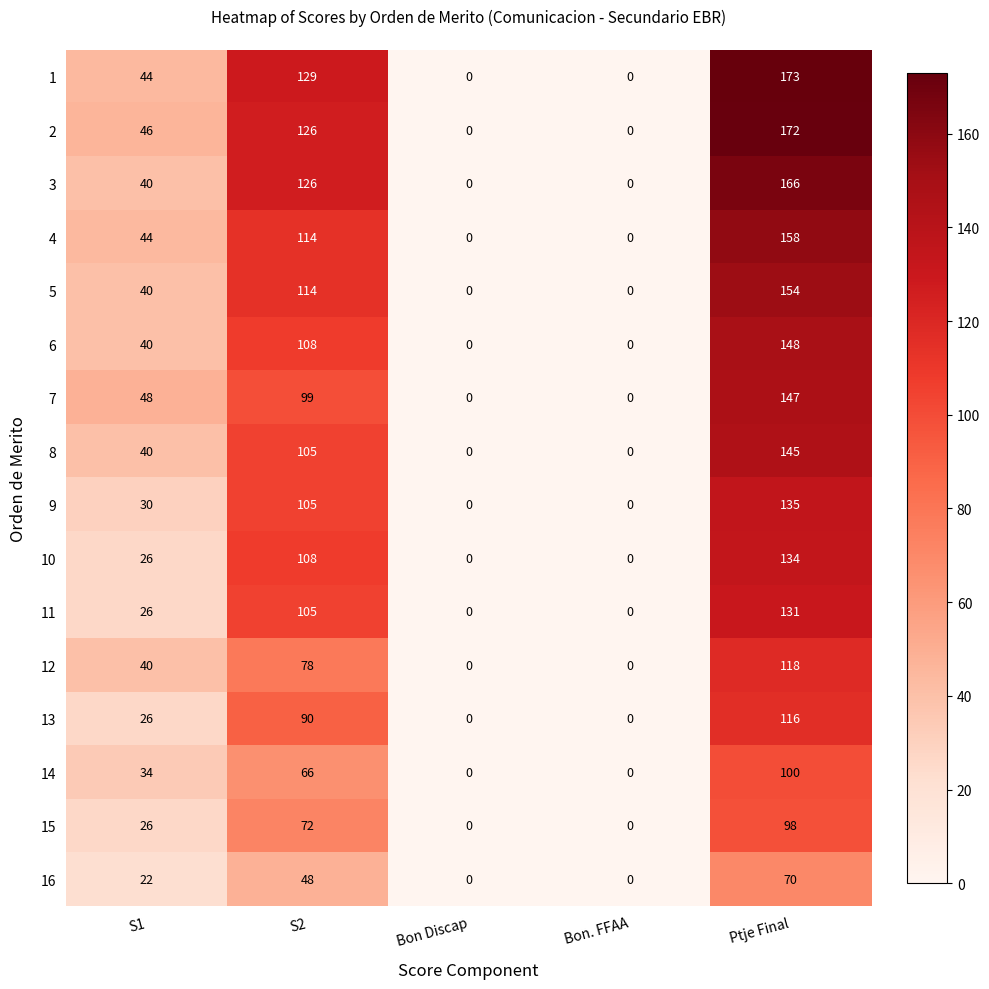

Between S2 and Ptje Final, which series saw the biggest shift?

7